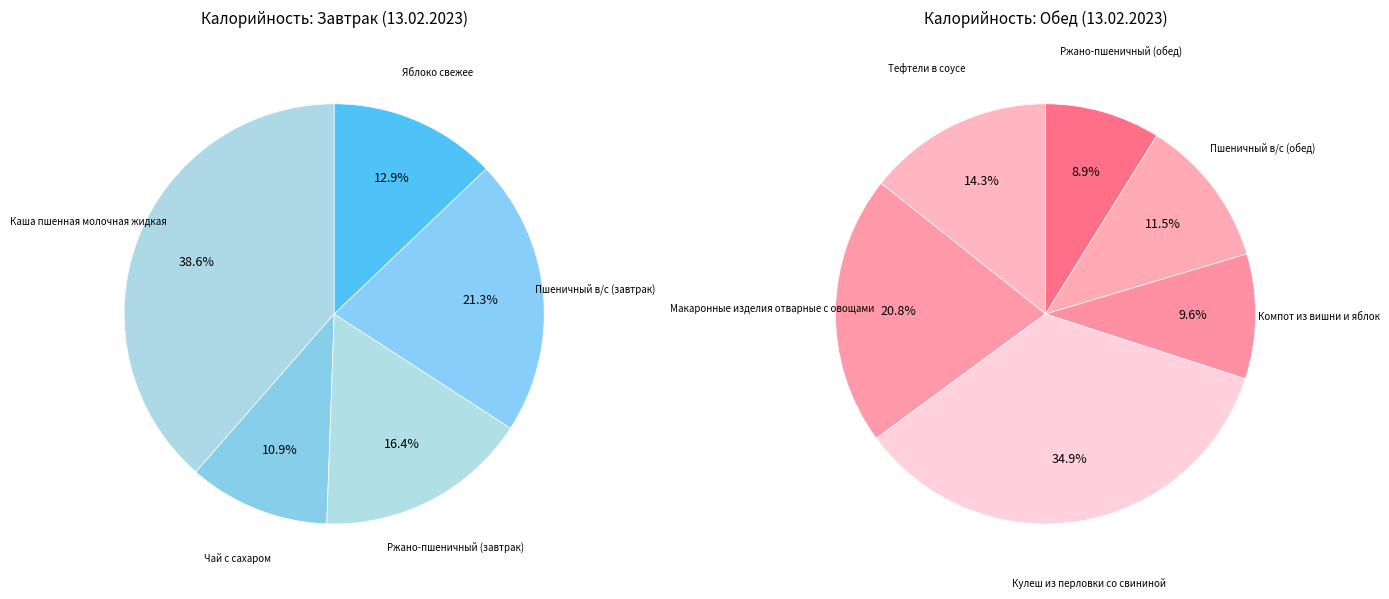

What is the smallest slice in the pie chart?

Чай с сахаром